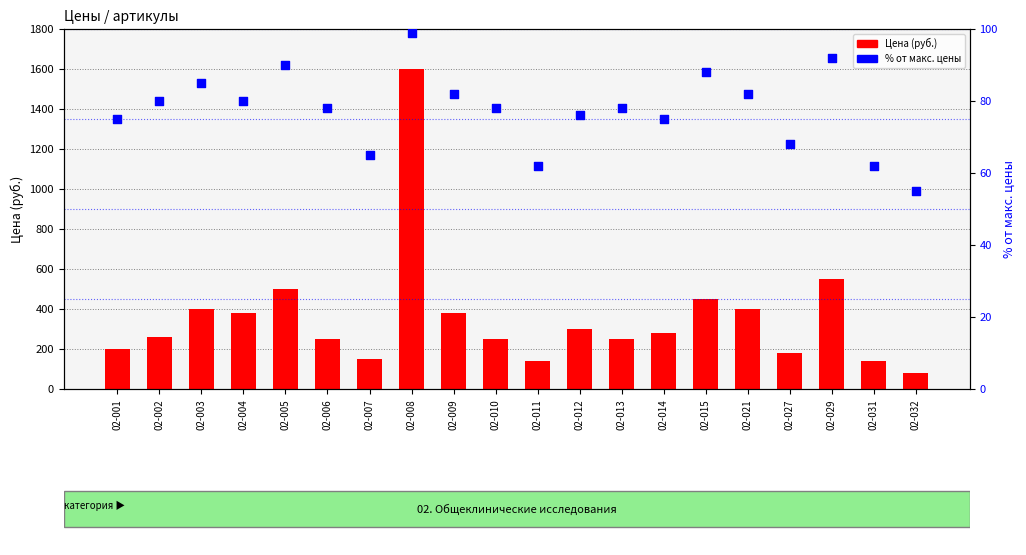

What is the total value across all series at 02-027?

248